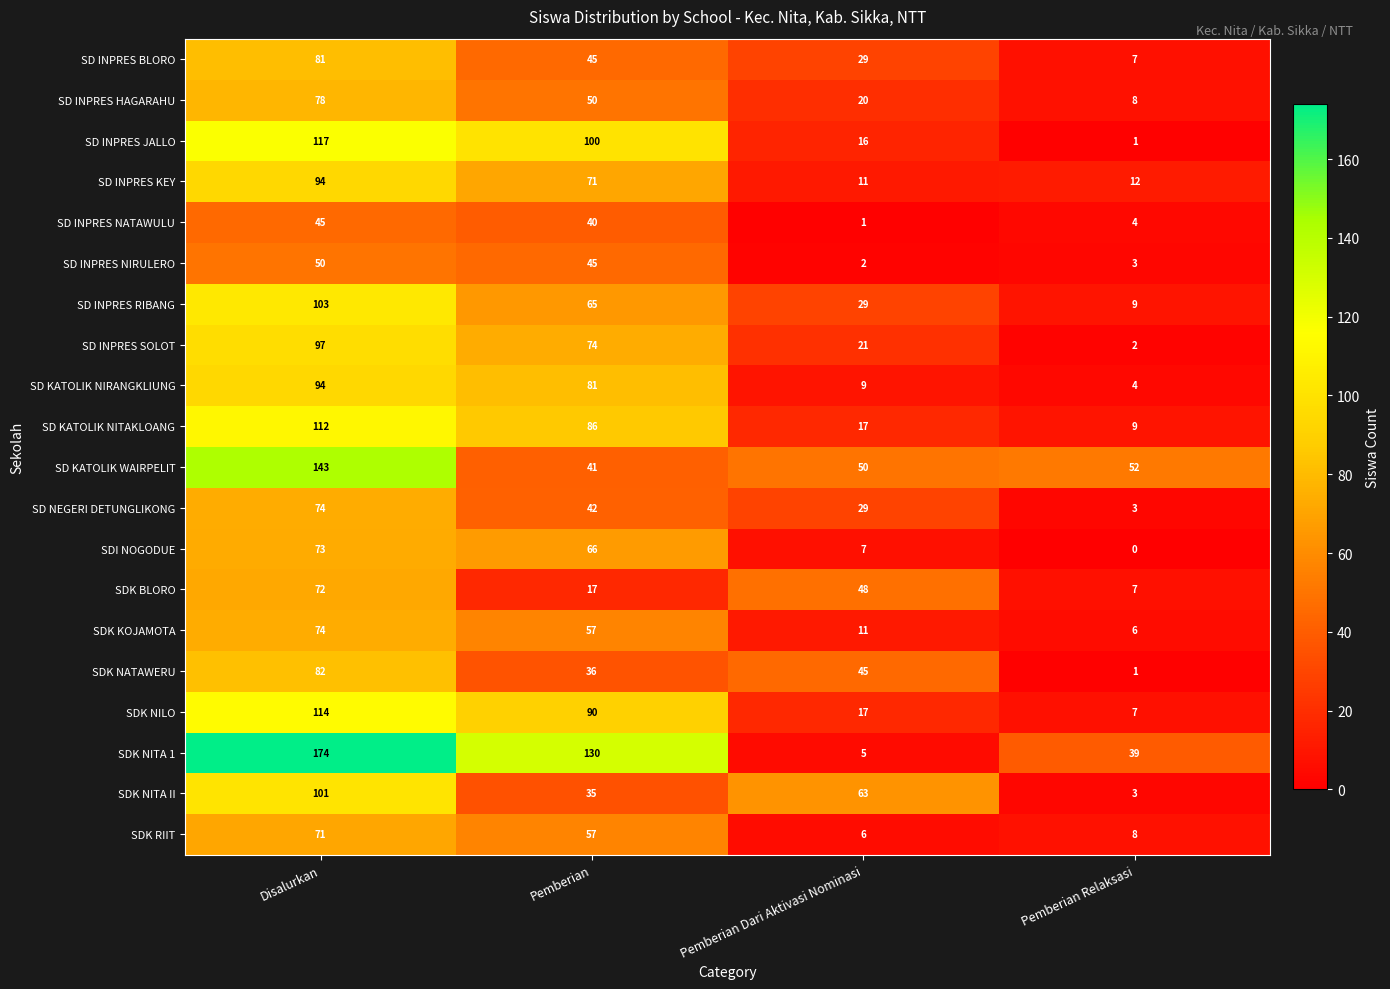

Rank the categories by SD INPRES HAGARAHU value from highest to lowest.

Disalurkan, Pemberian, Pemberian Dari Aktivasi Nominasi, Pemberian Relaksasi